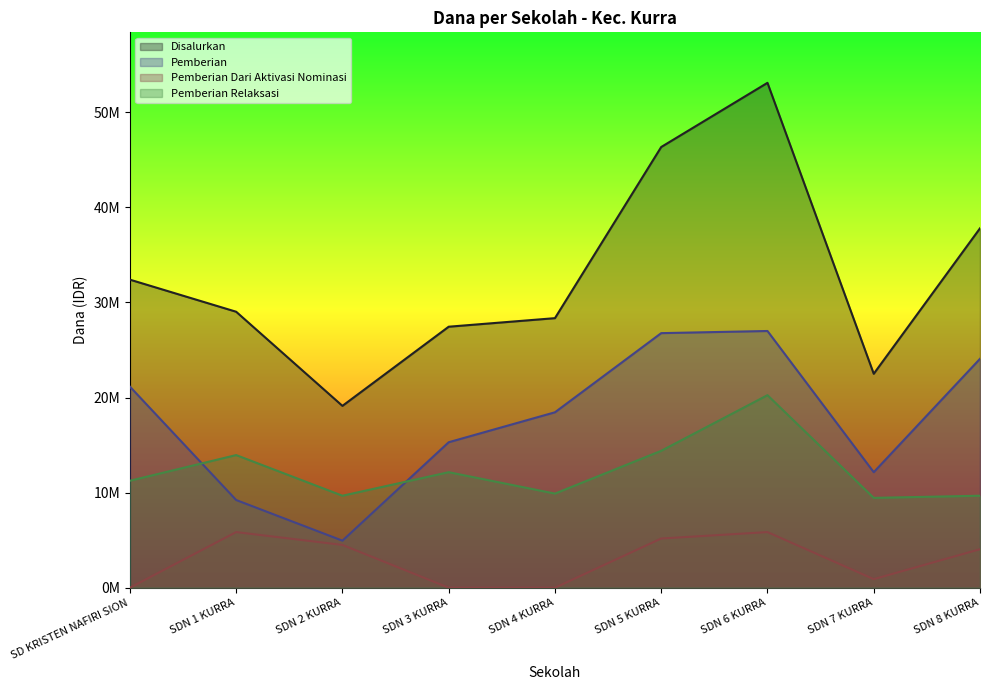

List the series in order of their peak value, lowest first.

Pemberian Dari Aktivasi Nominasi, Pemberian Relaksasi, Pemberian, Disalurkan